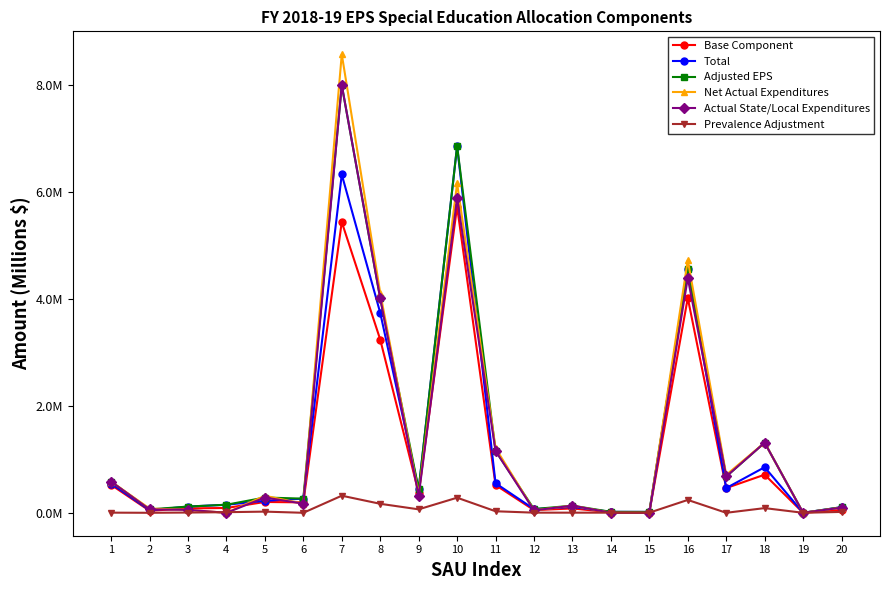

How many interior local peaks does the Prevalence Adjustment series have?

6